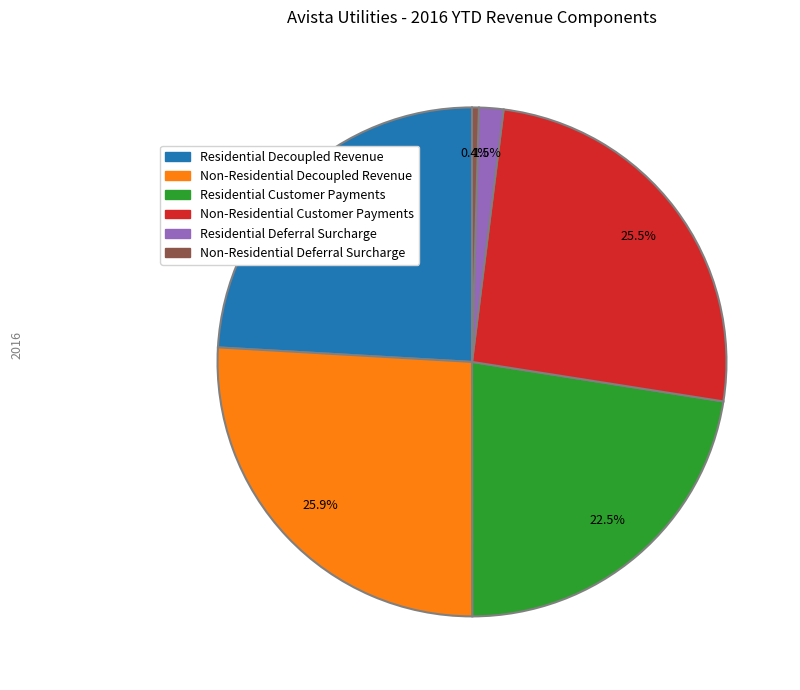

Is it true that Residential Decoupled Revenue is 16% of the pie?

False